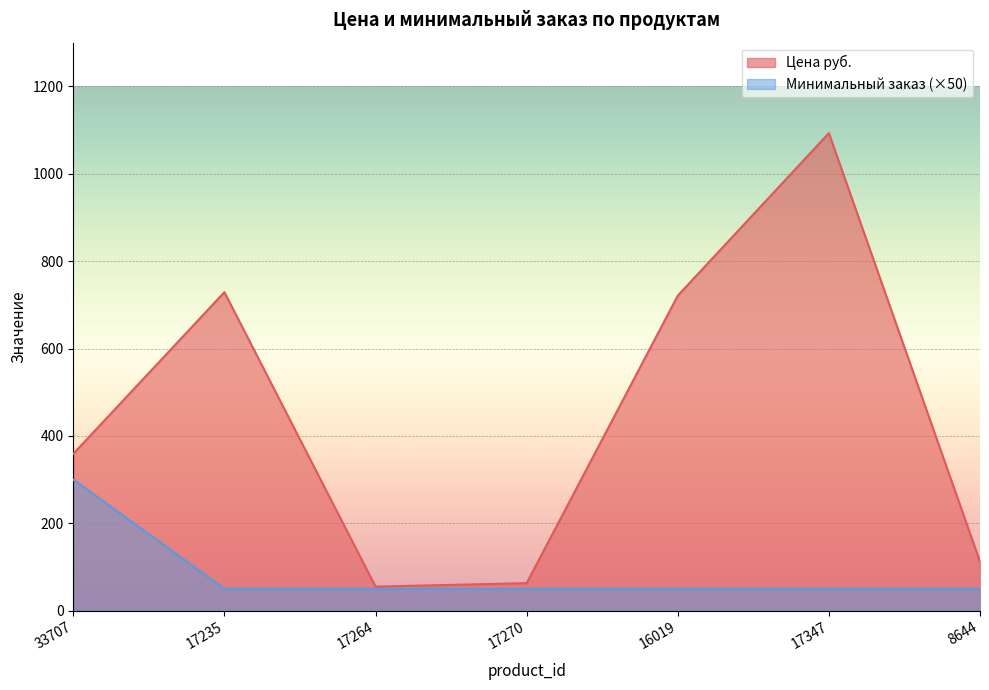

How many series are shown in this chart?

2